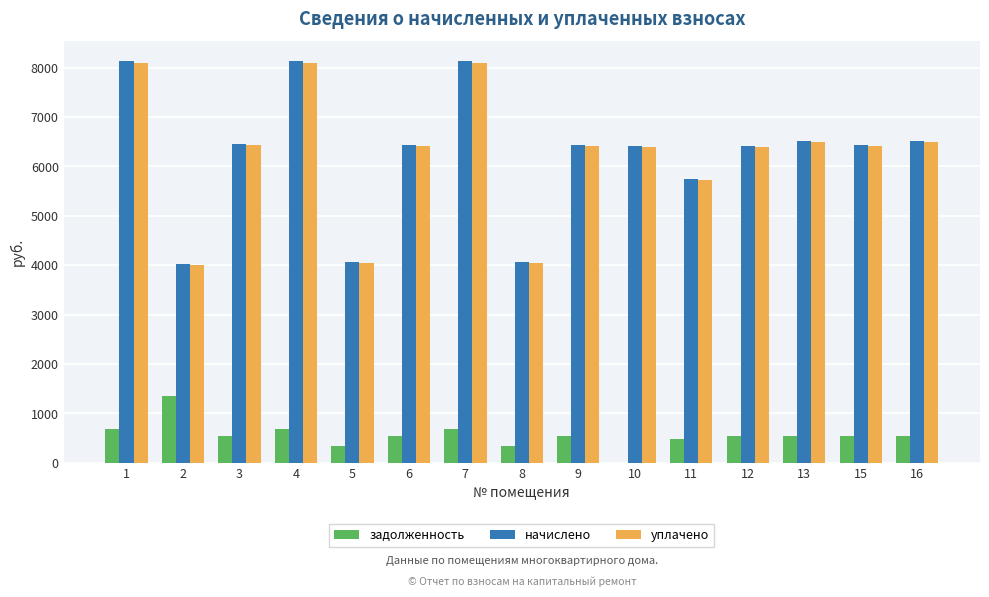

What is the highest value of the уплачено series?

8100.2